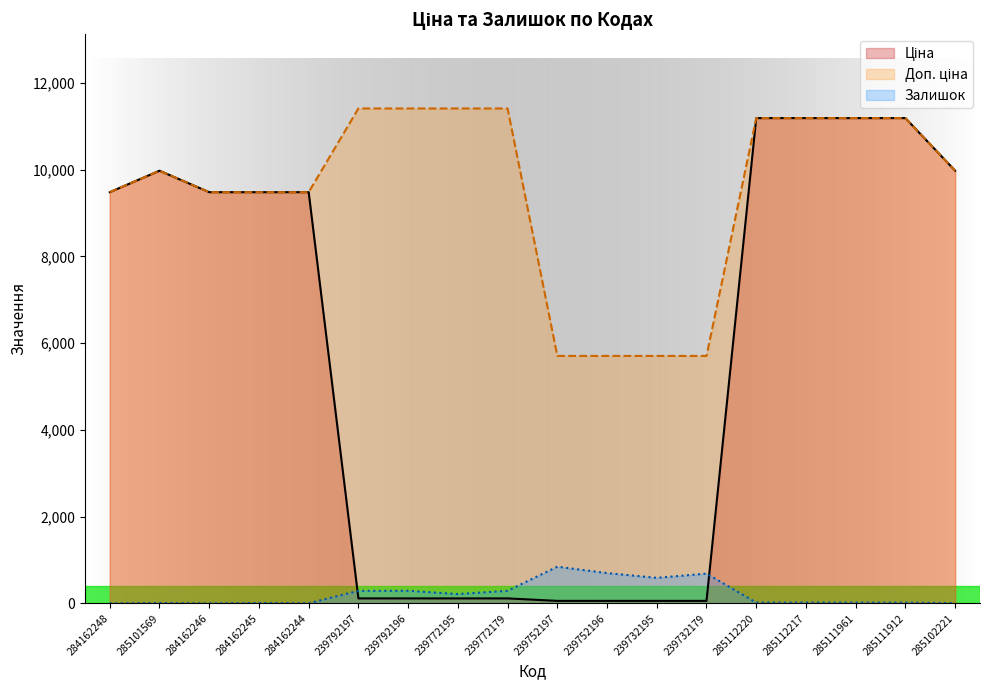

How many values in Залишок are above zero?

16